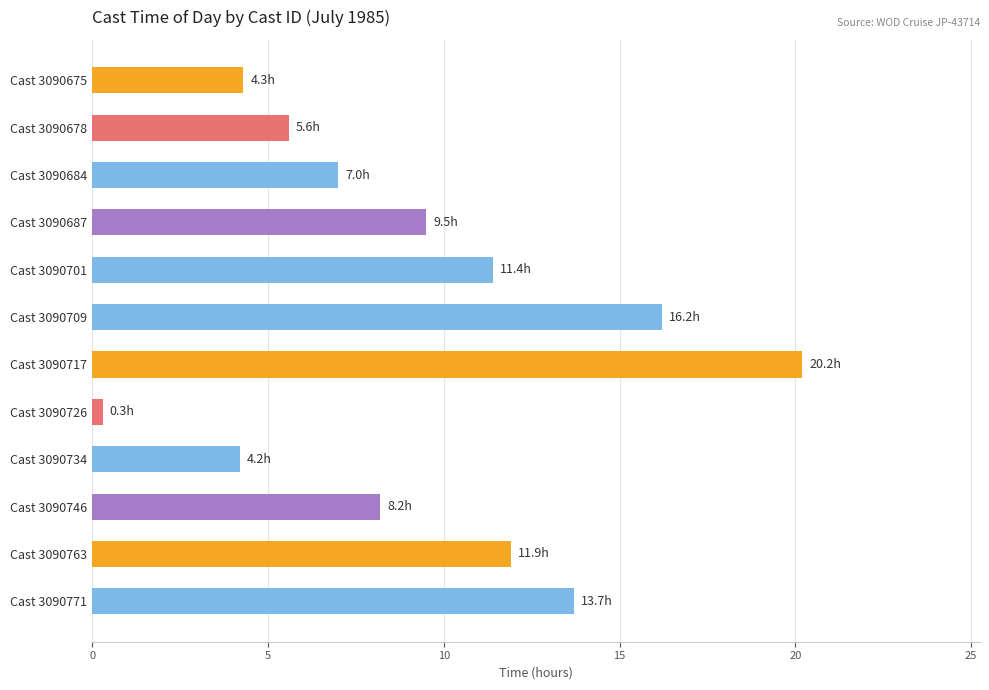

Where is the data nearest to the value 10?

Cast 3090687